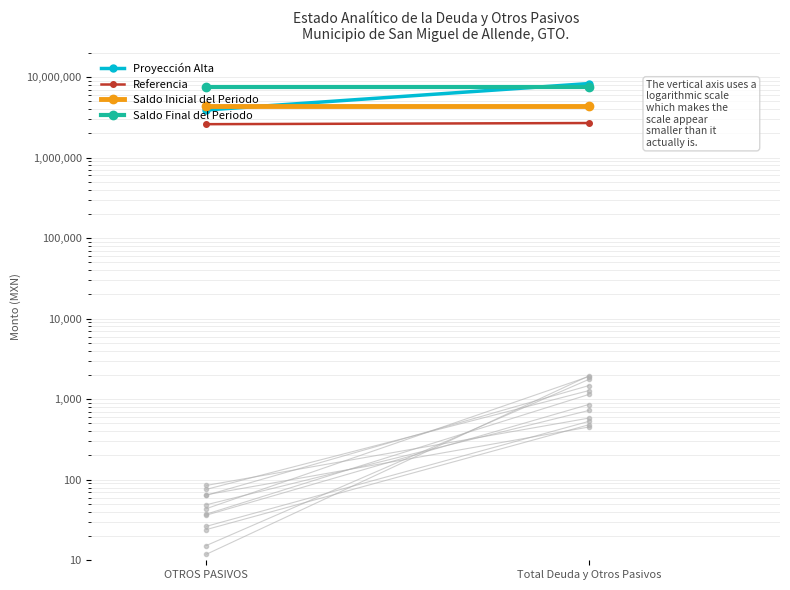

True or false: Saldo Final del Periodo has a value of 3537701.8 at OTROS PASIVOS.

False